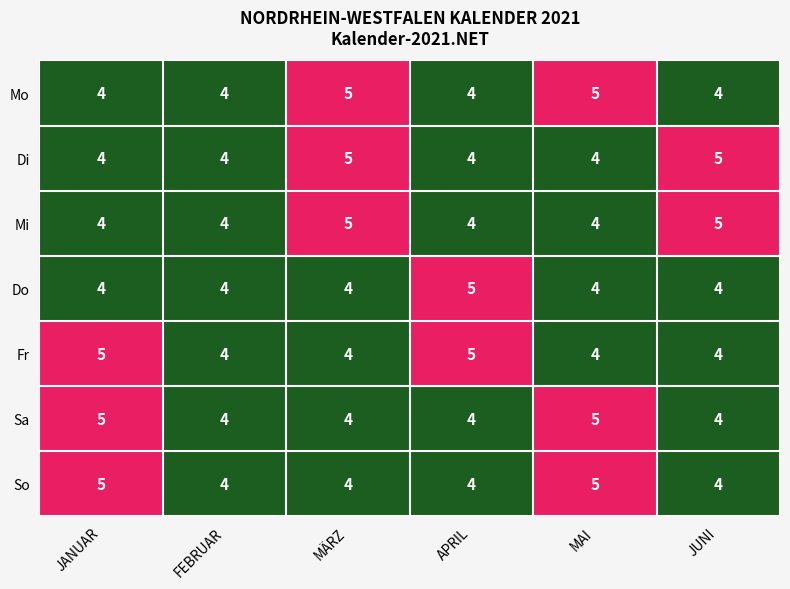

What is the sum of the So values at JUNI and MAI?

9